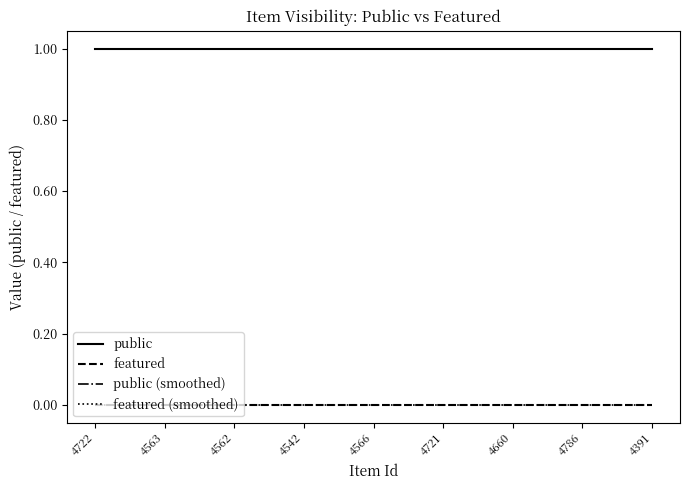

Does the chart display data point markers on the line(s)?

No